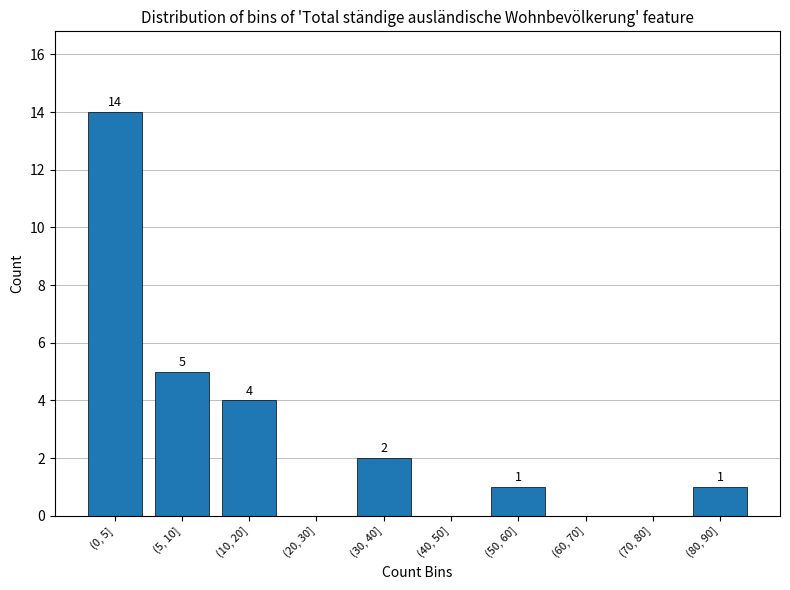

Reading left to right, list all the values displayed in this chart.

(0, 5]=14	(5, 10]=5	(10, 20]=4	(20, 30]=0	(30, 40]=2	(40, 50]=0	(50, 60]=1	(60, 70]=0	(70, 80]=0	(80, 90]=1